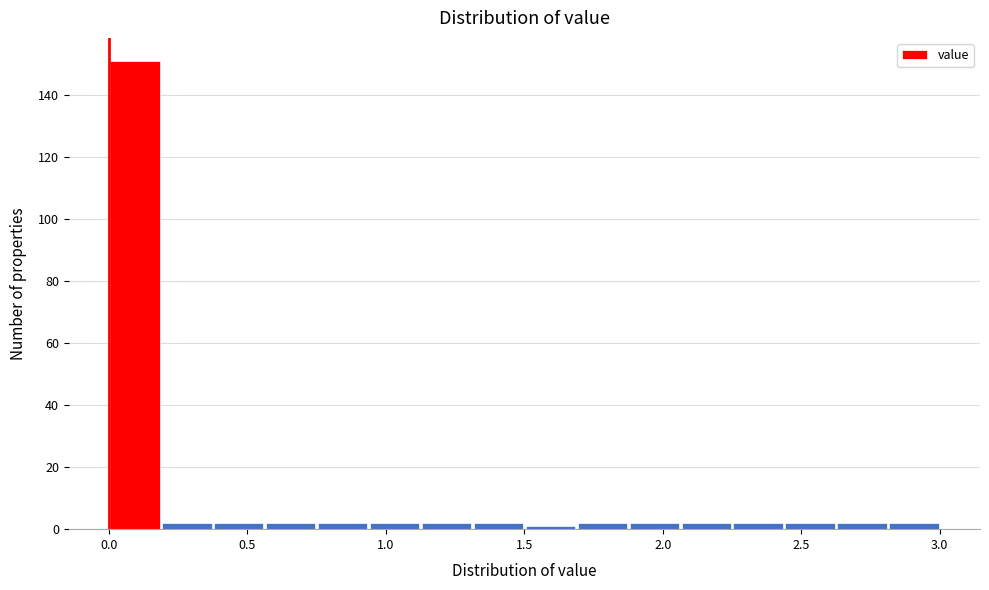

Around what value on the x-axis is the tallest bar? Give the approximate position of its centre, as read against the axis.

0.10